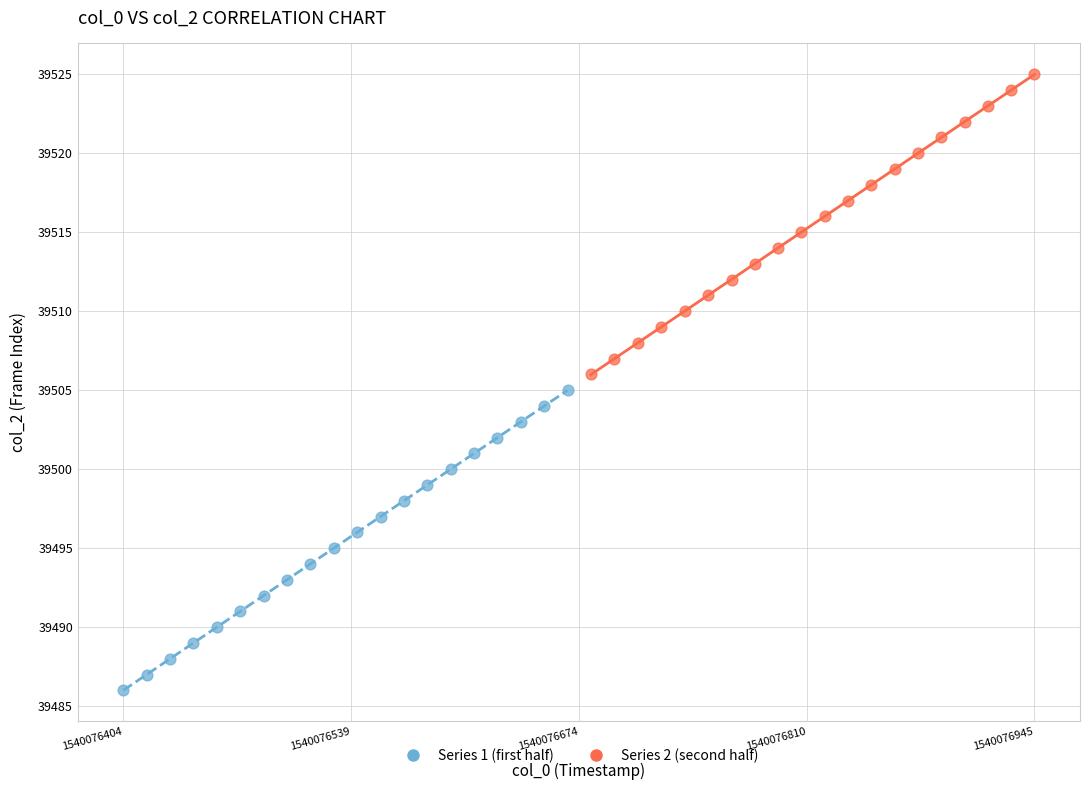

Which series contains the highest Y value?

Series 2 (second half)